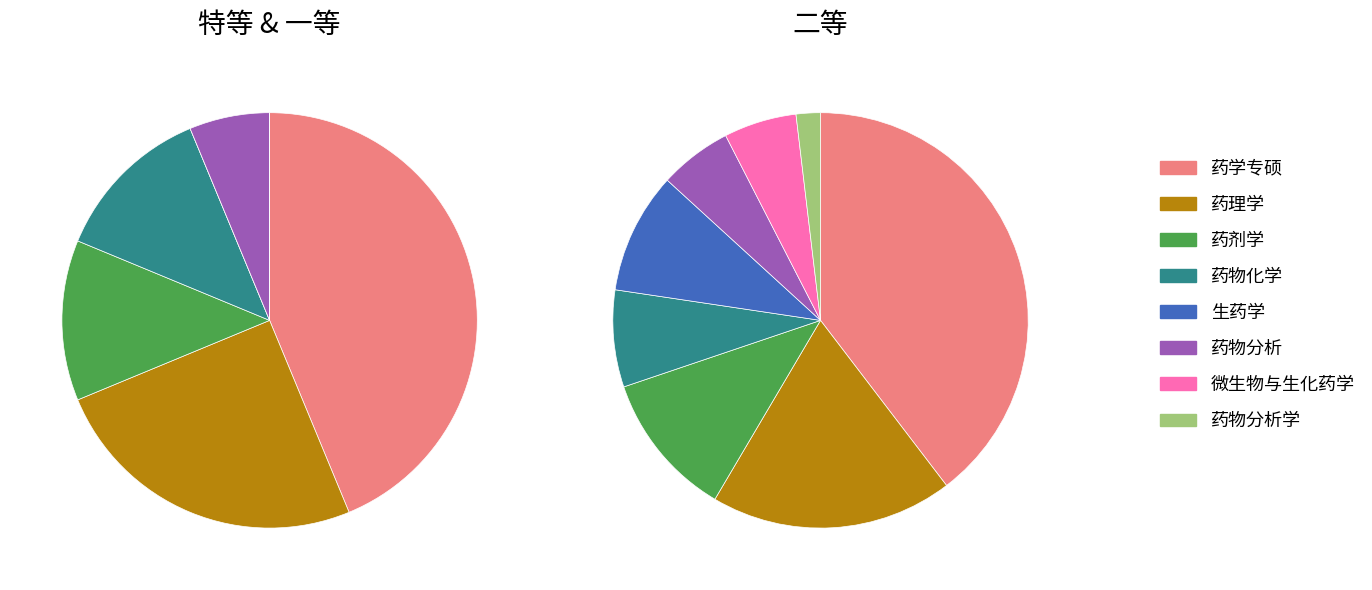

To the nearest percent, what is the average slice percentage?

12%